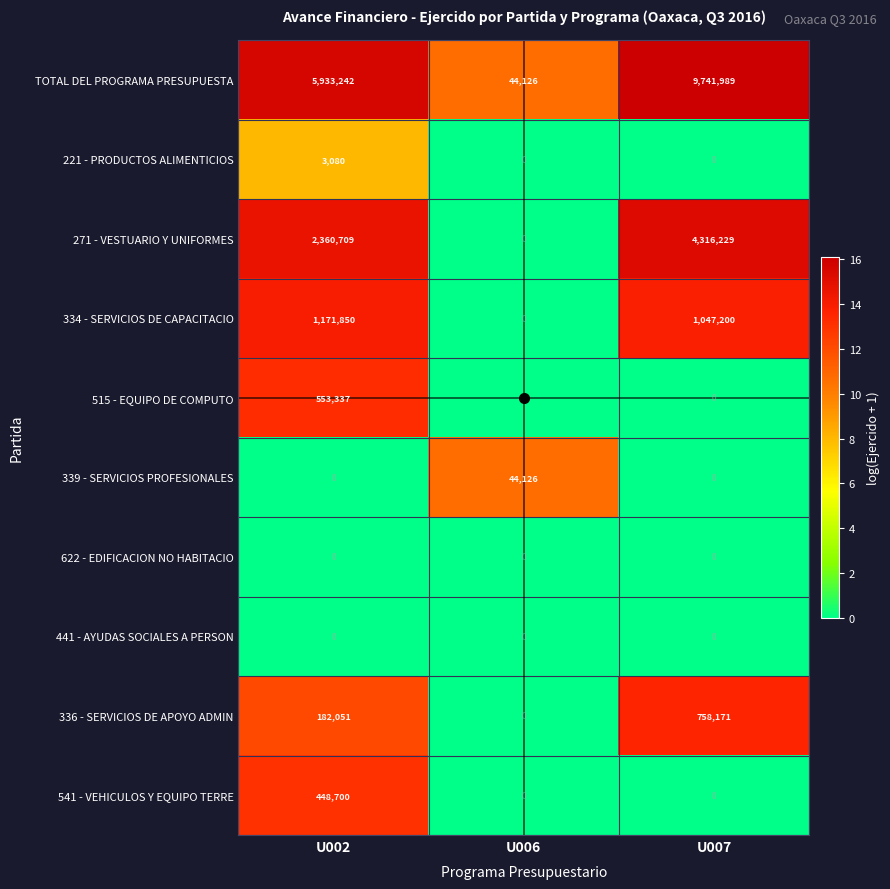

Count the number of categories in the chart.

3